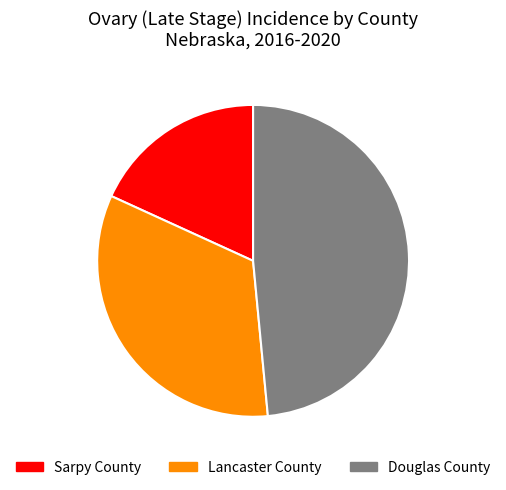

Approximately how many times larger is the value at Douglas County compared to Lancaster County?

1.5